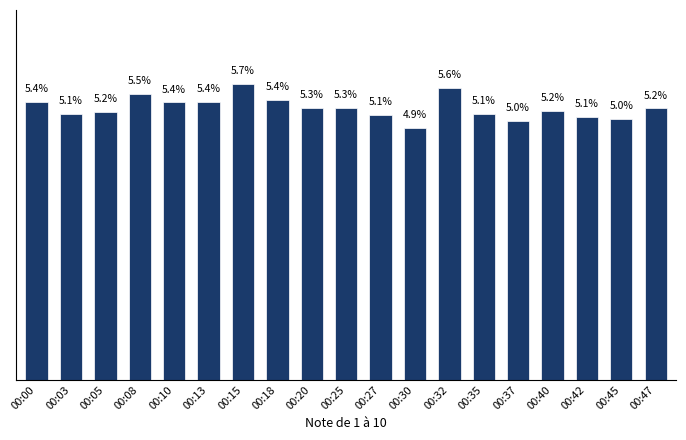

Which has a higher value, 00:27 or 00:47?

00:47